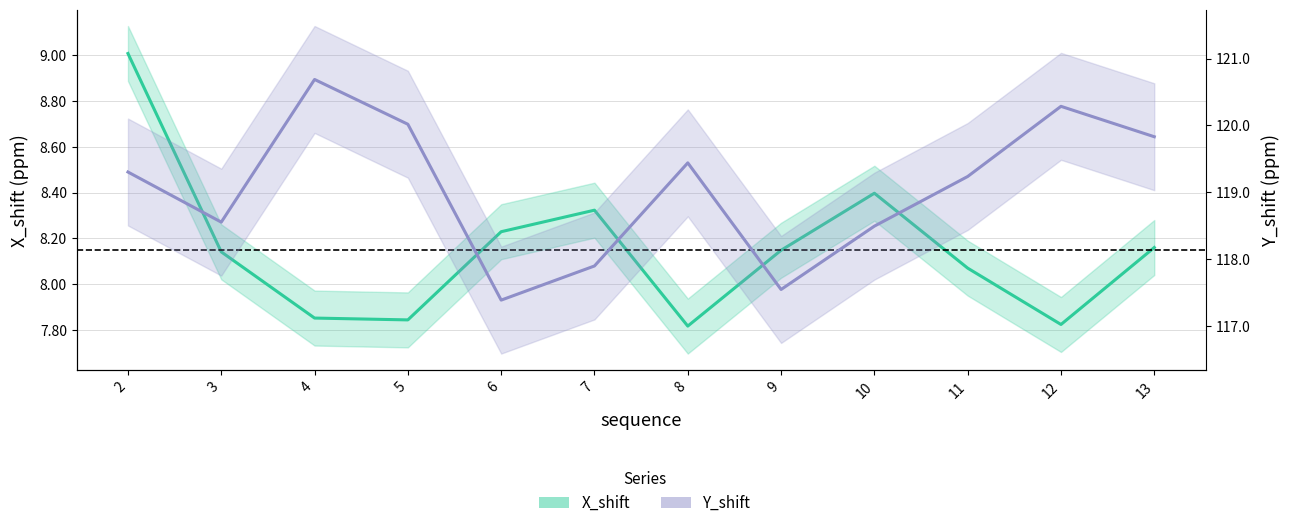

Where is the first local maximum for Y_shift?

4